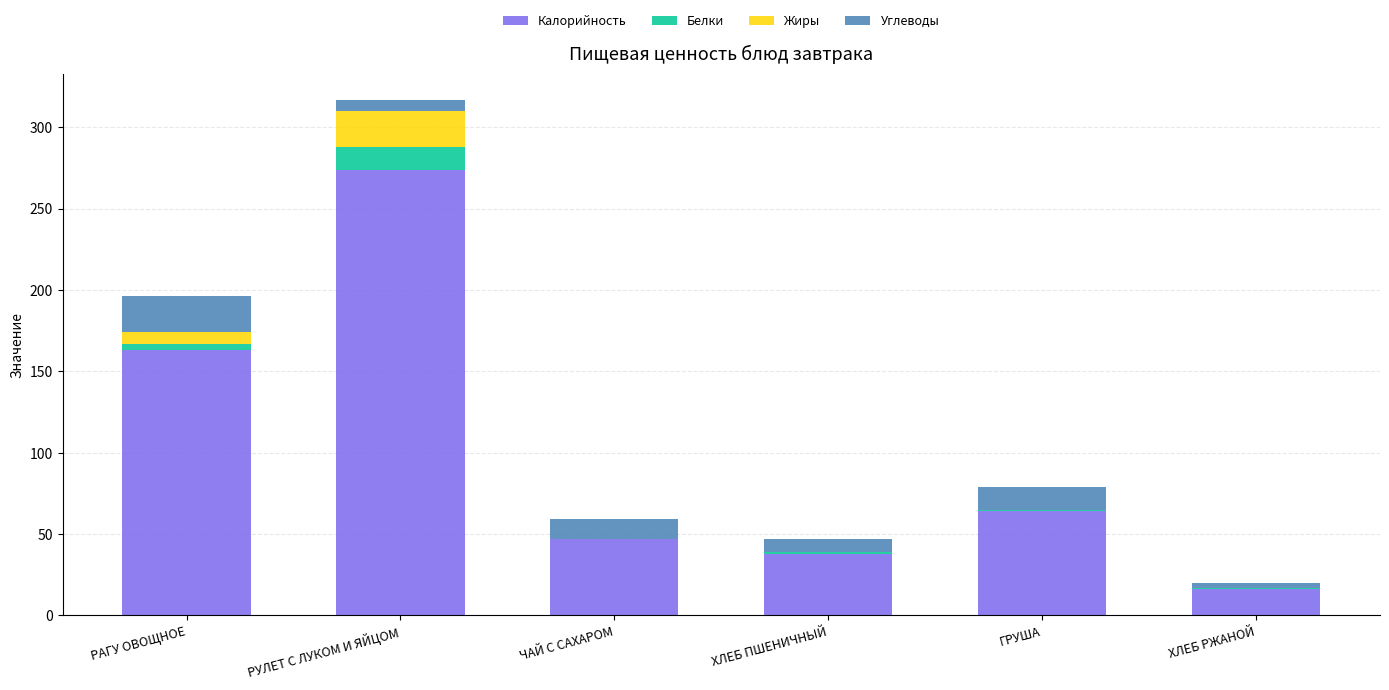

What is the sum of all Калорийность values?

602